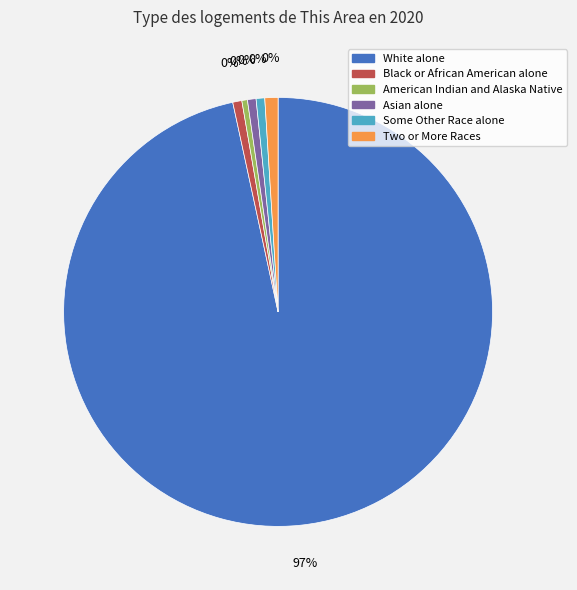

Rank the categories by value from lowest to highest.

American Indian and Alaska Native, Asian alone, Some Other Race alone, Black or African American alone, Two or More Races, White alone